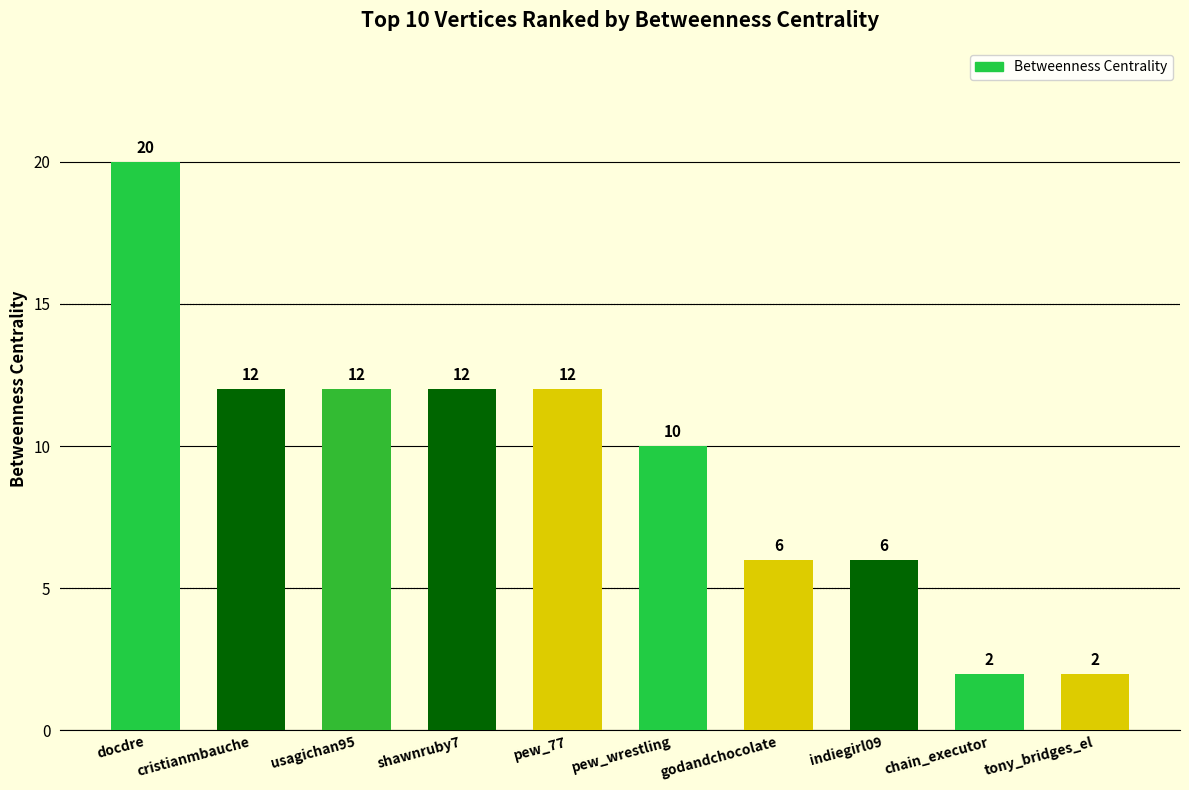

Reading left to right, what are all the values shown in this chart?

docdre=20	cristianmbauche=12	usagichan95=12	shawnruby7=12	pew_77=12	pew_wrestling=10	godandchocolate=6	indiegirl09=6	chain_executor=2	tony_bridges_el=2